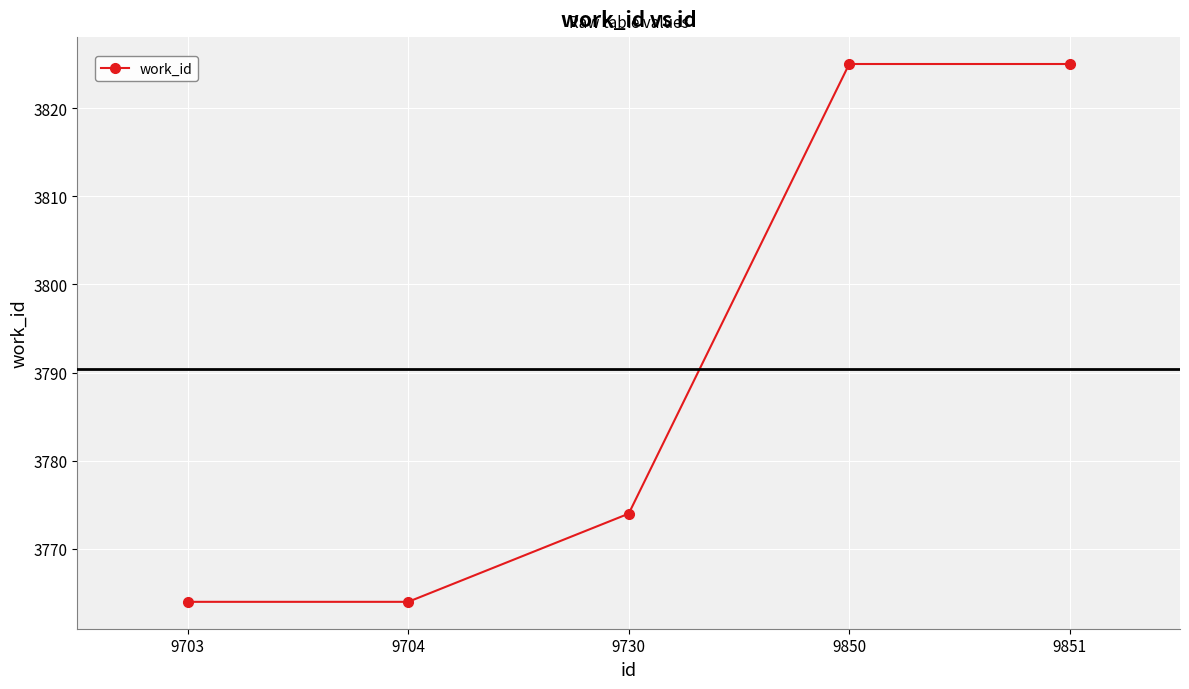

True or false: there are more than 1 points higher than both neighbors.

False